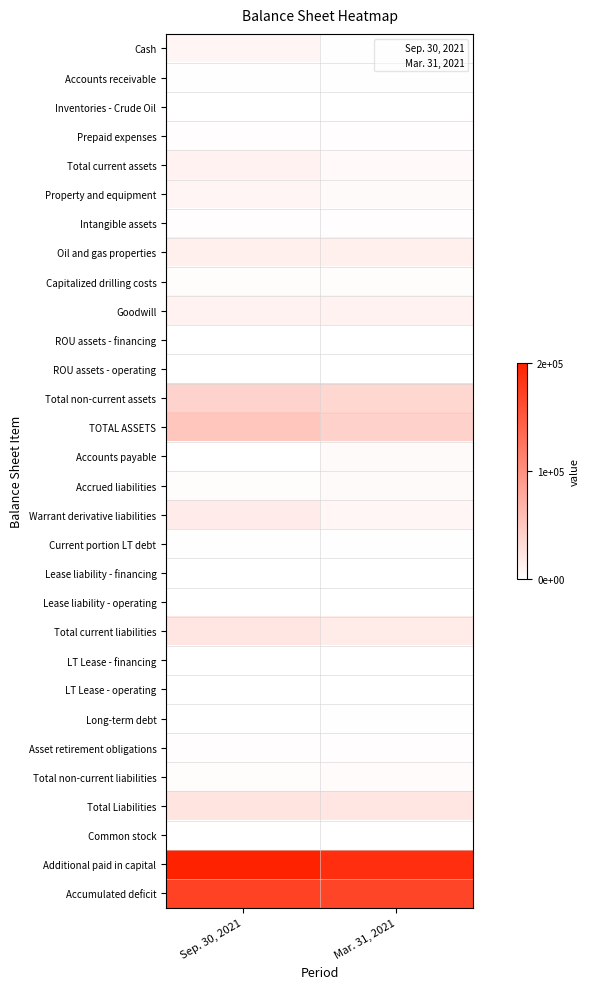

At how many categories does at least one series exceed 13347?

2